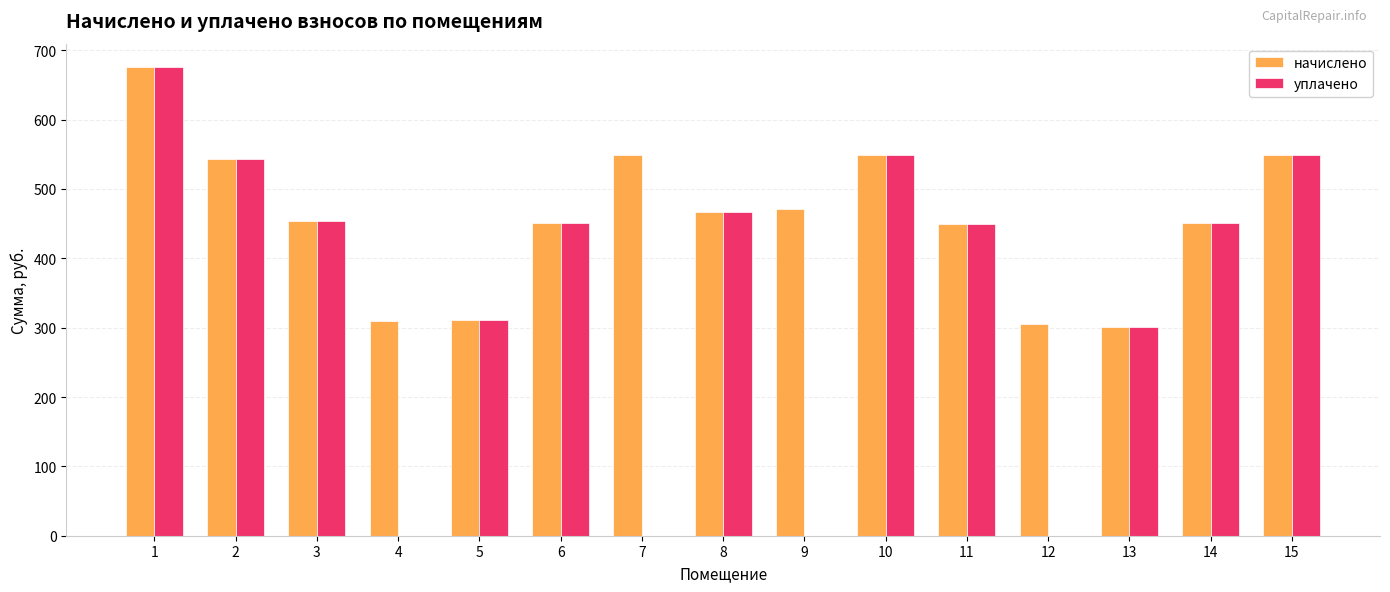

What is the sum of the уплачено values at 10 and 5?

860.2